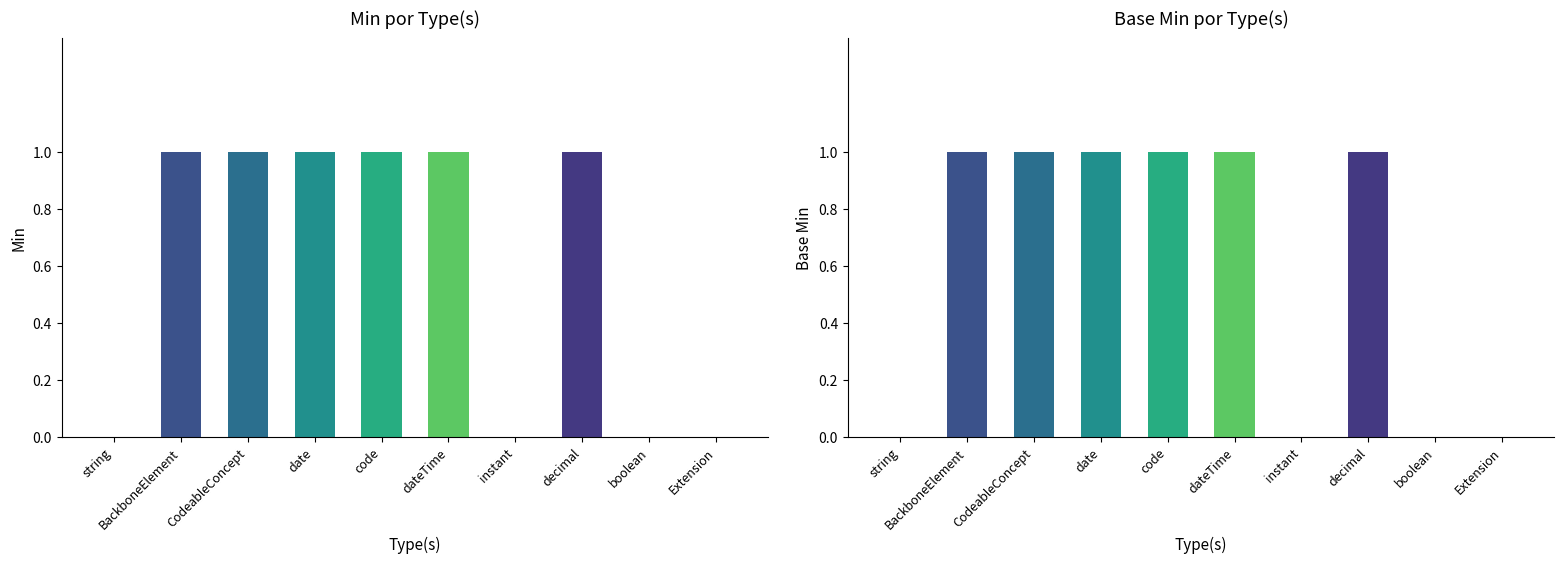

Read the Base Min value at CodeableConcept.

1